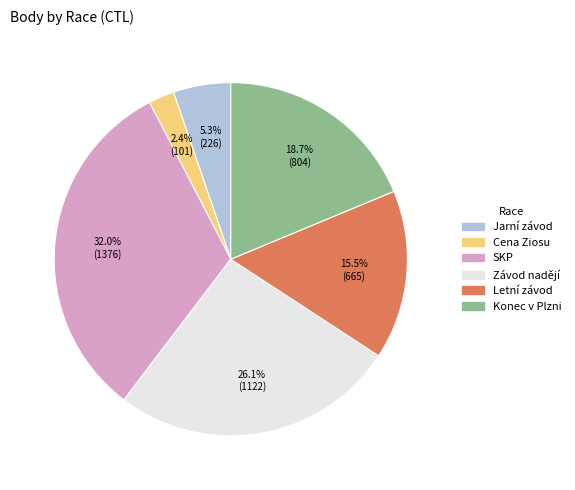

Does any single category account for the majority?

No